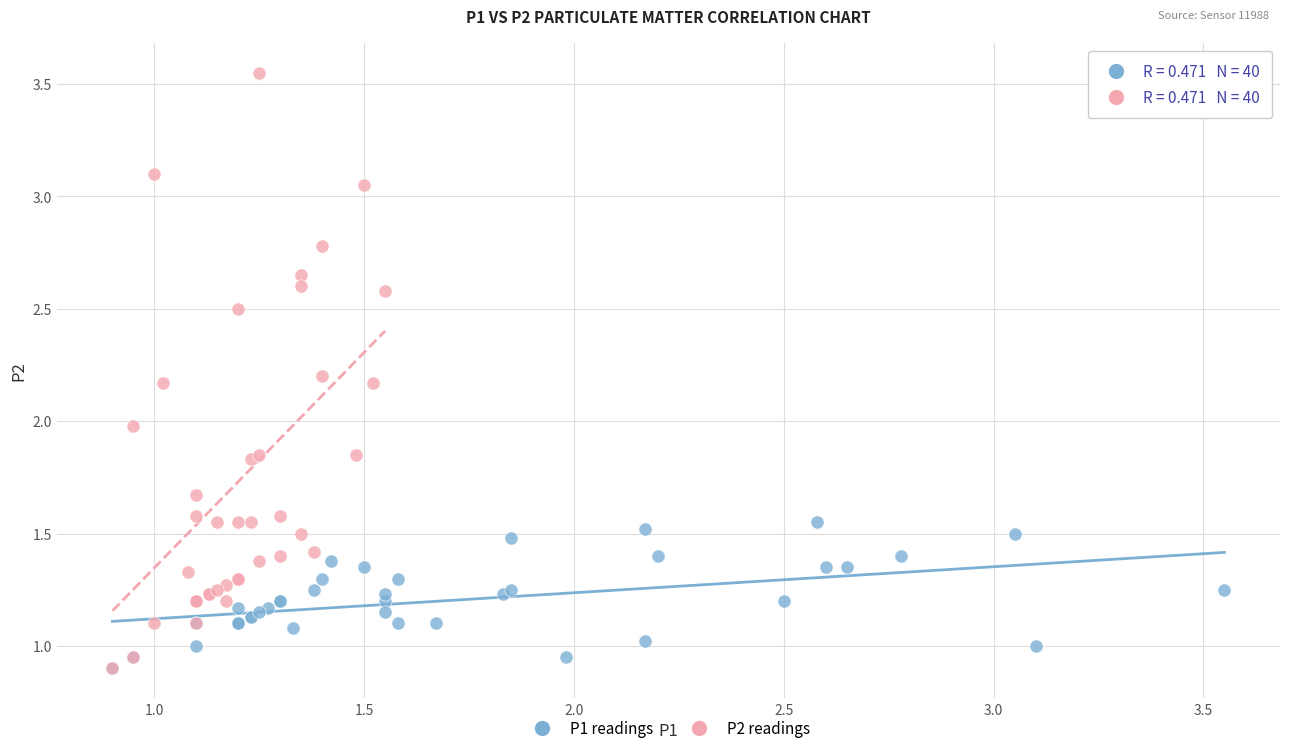

Which series contains the highest Y value?

P2 readings